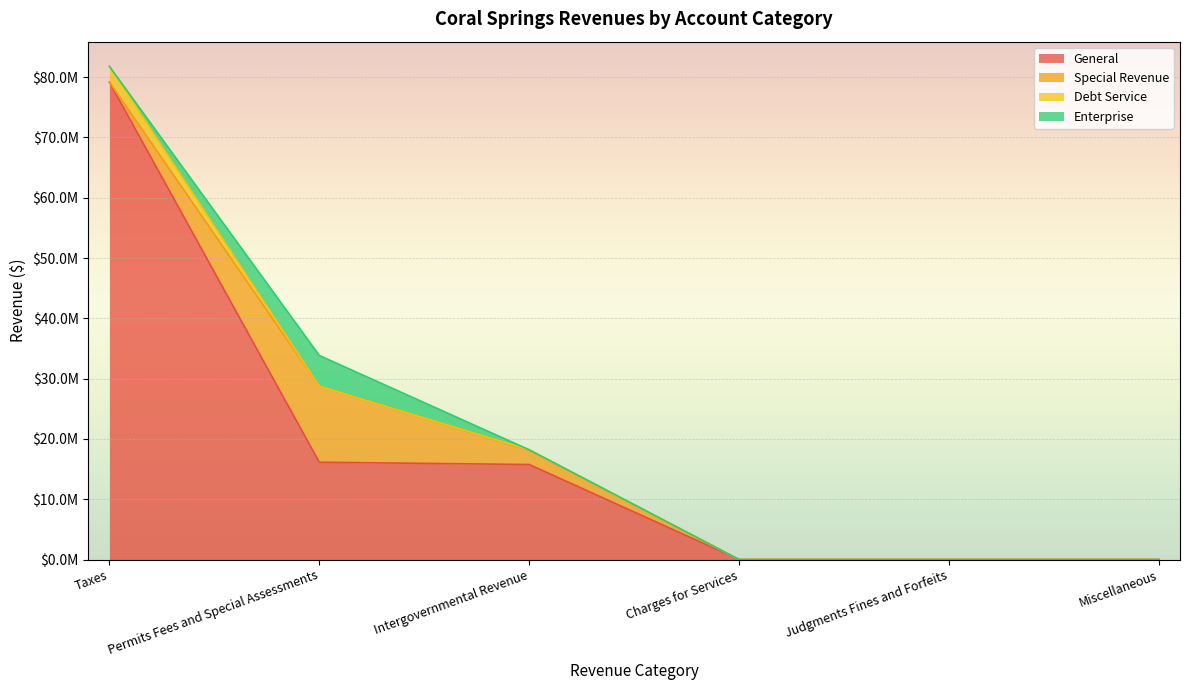

True or false: Debt Service and Account Total intersect in this chart.

False